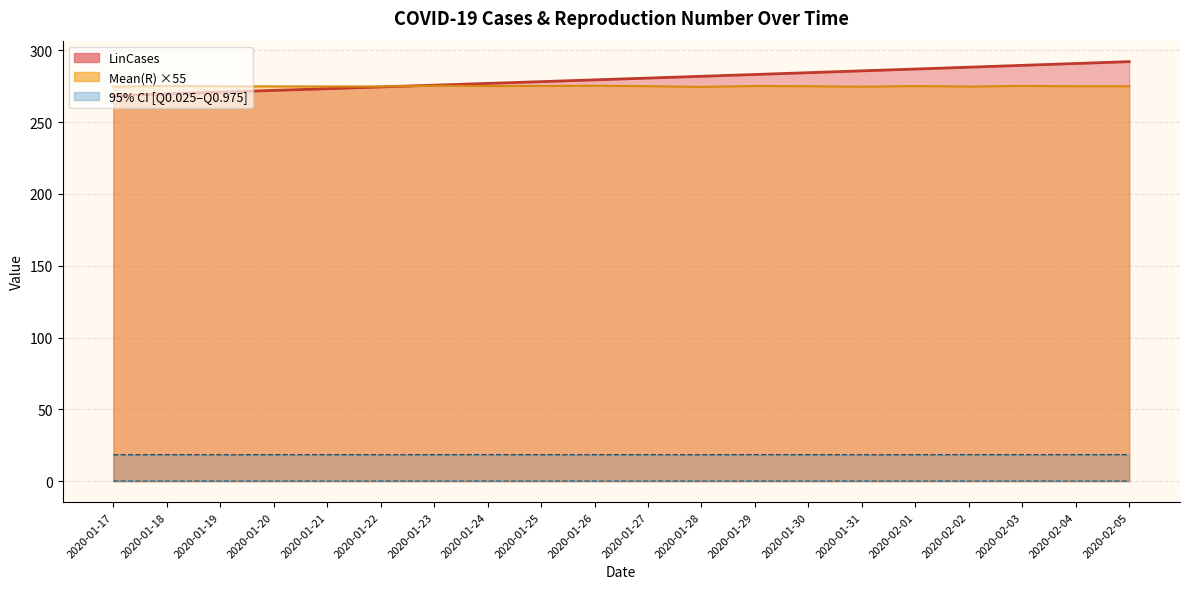

Reading right to left, extract all data points from this chart.

LinCases (line): 2020-02-05=292.1	2020-02-04=290.8	2020-02-03=289.5	2020-02-02=288.3	2020-02-01=287.0	2020-01-31=285.7	2020-01-30=284.5	2020-01-29=283.2	2020-01-28=281.9	2020-01-27=280.7	2020-01-26=279.4	2020-01-25=278.2	2020-01-24=277.0	2020-01-23=275.7	2020-01-22=274.5	2020-01-21=273.3	2020-01-20=272.1	2020-01-19=270.9	2020-01-18=269.7	2020-01-17=268.5
Mean(R) ×55 (line): 2020-02-05=275.0	2020-02-04=275.0	2020-02-03=275.2	2020-02-02=274.8	2020-02-01=275.1	2020-01-31=274.7	2020-01-30=275.0	2020-01-29=275.2	2020-01-28=274.5	2020-01-27=275.0	2020-01-26=275.4	2020-01-25=275.2	2020-01-24=275.2	2020-01-23=275.3	2020-01-22=274.8	2020-01-21=274.9	2020-01-20=274.9	2020-01-19=275.0	2020-01-18=275.2	2020-01-17=274.7
Q0.025: 2020-02-05=0.1	2020-02-04=0.1	2020-02-03=0.1	2020-02-02=0.1	2020-02-01=0.1	2020-01-31=0.1	2020-01-30=0.1	2020-01-29=0.1	2020-01-28=0.1	2020-01-27=0.1	2020-01-26=0.1	2020-01-25=0.1	2020-01-24=0.1	2020-01-23=0.1	2020-01-22=0.1	2020-01-21=0.1	2020-01-20=0.1	2020-01-19=0.1	2020-01-18=0.1	2020-01-17=0.1
Q0.975: 2020-02-05=18.5	2020-02-04=18.5	2020-02-03=18.4	2020-02-02=18.5	2020-02-01=18.4	2020-01-31=18.4	2020-01-30=18.4	2020-01-29=18.5	2020-01-28=18.4	2020-01-27=18.4	2020-01-26=18.4	2020-01-25=18.4	2020-01-24=18.5	2020-01-23=18.4	2020-01-22=18.4	2020-01-21=18.4	2020-01-20=18.4	2020-01-19=18.4	2020-01-18=18.5	2020-01-17=18.4